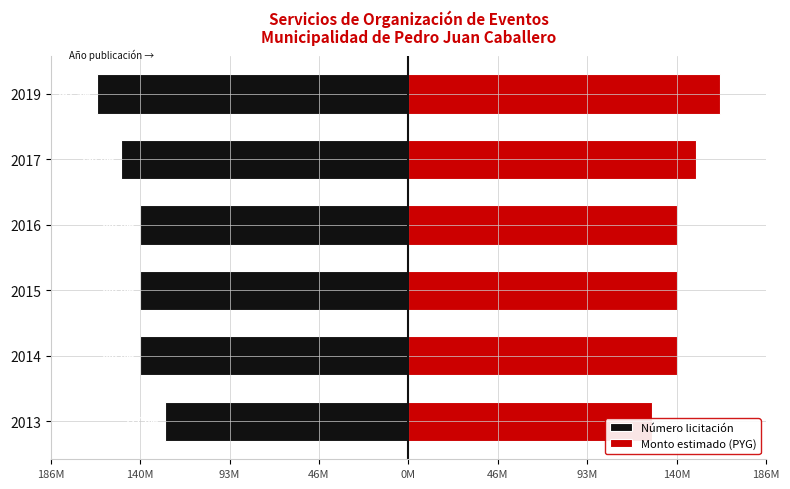

What are all the series names shown in the legend?

Número licitación, Monto estimado (PYG)